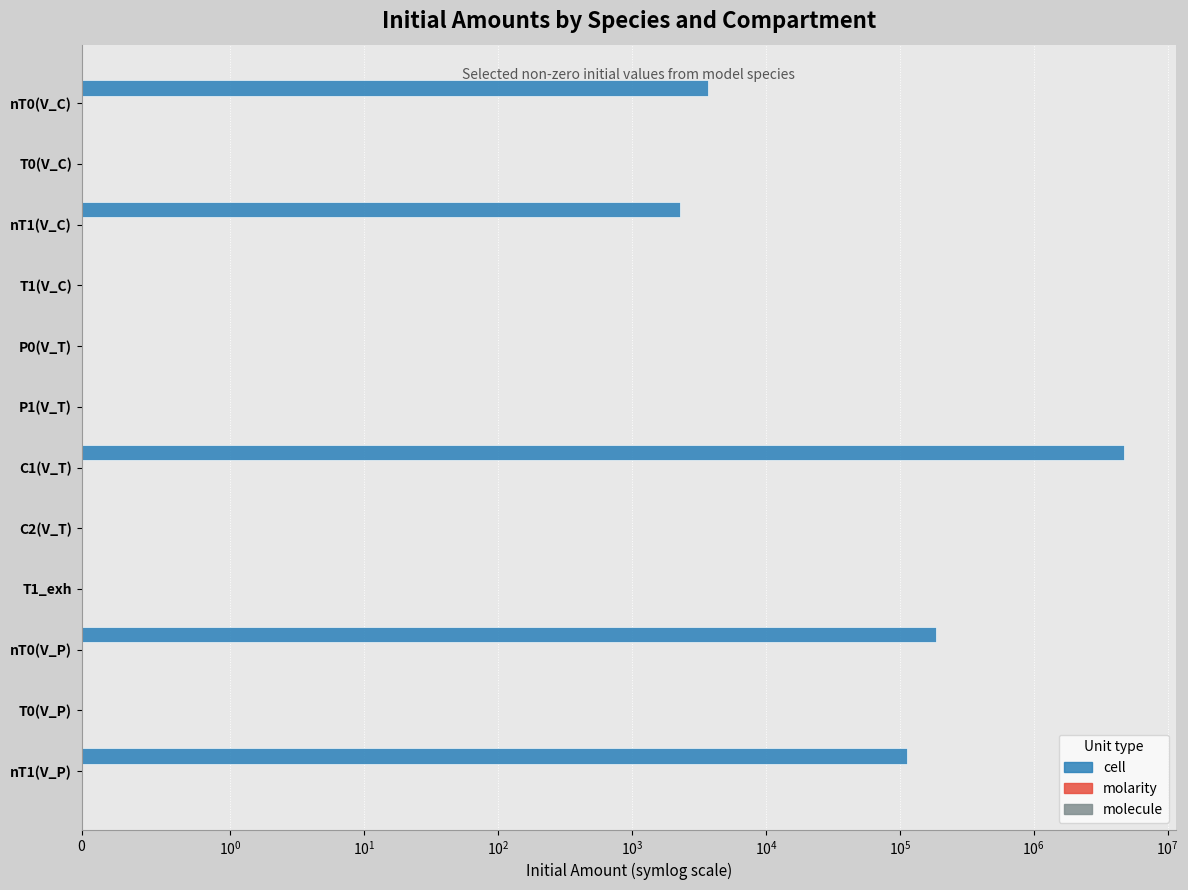

How many bars are there in total?

36